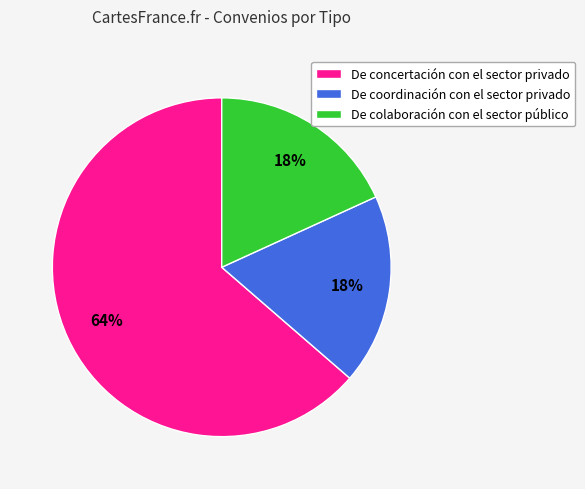

Which slice is the largest?

De concertación con el sector privado